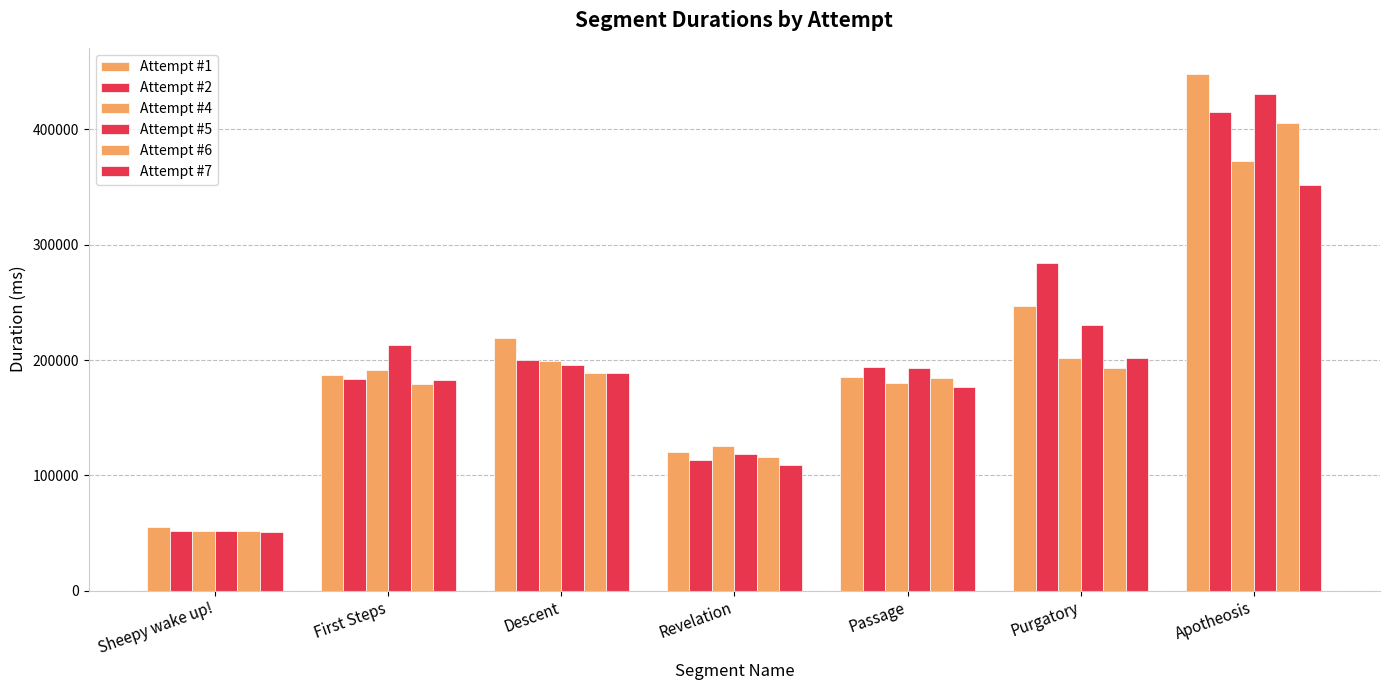

Are the bars grouped side by side (vs. stacked)?

Yes